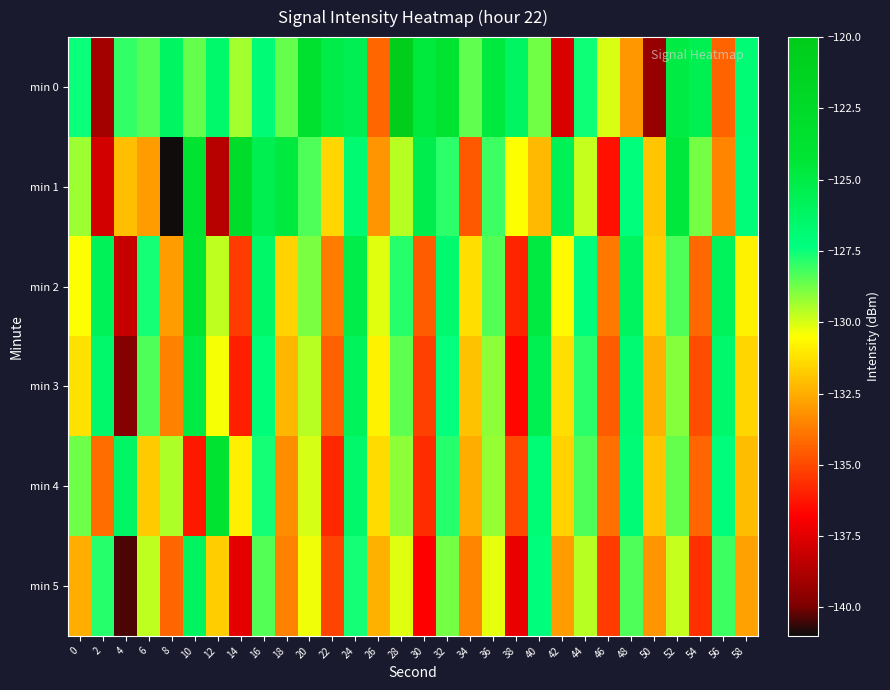

Reading right to left, list all the values displayed in this chart.

min 0: 58=-126.9	56=-134.3	54=-125.5	52=-124.9	50=-139.3	48=-133.0	46=-130.0	44=-127.5	42=-137.7	40=-128.8	38=-126.2	36=-124.7	34=-128.6	32=-123.9	30=-124.6	28=-120.4	26=-134.3	24=-125.6	22=-125.1	20=-123.4	18=-128.6	16=-127.0	14=-129.4	12=-126.6	10=-128.6	8=-126.2	6=-128.4	4=-128.0	2=-139.1	0=-127.5
min 1: 58=-127.1	56=-133.5	54=-128.8	52=-124.6	50=-131.9	48=-127.3	46=-136.4	44=-129.8	42=-125.7	40=-132.2	38=-130.5	36=-128.1	34=-134.6	32=-127.9	30=-125.3	28=-129.6	26=-133.1	24=-126.8	22=-131.5	20=-128.3	18=-124.7	16=-125.4	14=-122.8	12=-138.5	10=-123.9	8=-140.9	6=-132.9	4=-132.1	2=-137.8	0=-129.3
min 2: 58=-130.8	56=-125.9	54=-134.2	52=-128.3	50=-131.7	48=-126.1	46=-133.8	44=-127.2	42=-130.6	40=-124.8	38=-135.9	36=-128.4	34=-131.3	32=-126.7	30=-134.5	28=-127.8	26=-130.1	24=-125.2	22=-133.7	20=-128.9	18=-131.6	16=-126.4	14=-135.3	12=-129.7	10=-124.1	8=-132.9	6=-127.6	4=-138.2	2=-125.8	0=-130.5
min 3: 58=-131.5	56=-126.6	54=-134.9	52=-129.0	50=-132.4	48=-126.8	46=-134.5	44=-127.9	42=-131.3	40=-125.5	38=-136.6	36=-129.1	34=-132.0	32=-127.4	30=-135.2	28=-128.5	26=-130.8	24=-125.9	22=-134.4	20=-129.6	18=-132.3	16=-127.1	14=-136.0	12=-130.4	10=-124.9	8=-133.6	6=-128.3	4=-139.8	2=-126.5	0=-131.2
min 4: 58=-132.1	56=-127.2	54=-134.3	52=-128.6	50=-131.9	48=-127.0	46=-134.0	44=-128.3	42=-131.6	40=-126.9	38=-135.0	36=-129.2	34=-132.5	32=-127.8	30=-135.7	28=-129.1	26=-131.4	24=-126.5	22=-135.8	20=-130.0	18=-133.3	16=-127.6	14=-130.9	12=-124.0	10=-136.2	8=-129.5	6=-131.8	4=-126.3	2=-134.1	0=-128.7
min 5: 58=-132.8	56=-128.1	54=-135.6	52=-129.8	50=-133.1	48=-128.3	46=-135.3	44=-129.6	42=-132.9	40=-127.2	38=-137.3	36=-130.2	34=-133.5	32=-128.8	30=-136.8	28=-130.1	26=-132.4	24=-127.6	22=-135.1	20=-130.3	18=-133.6	16=-128.4	14=-137.4	12=-131.7	10=-126.1	8=-134.3	6=-129.7	4=-140.4	2=-127.8	0=-132.5